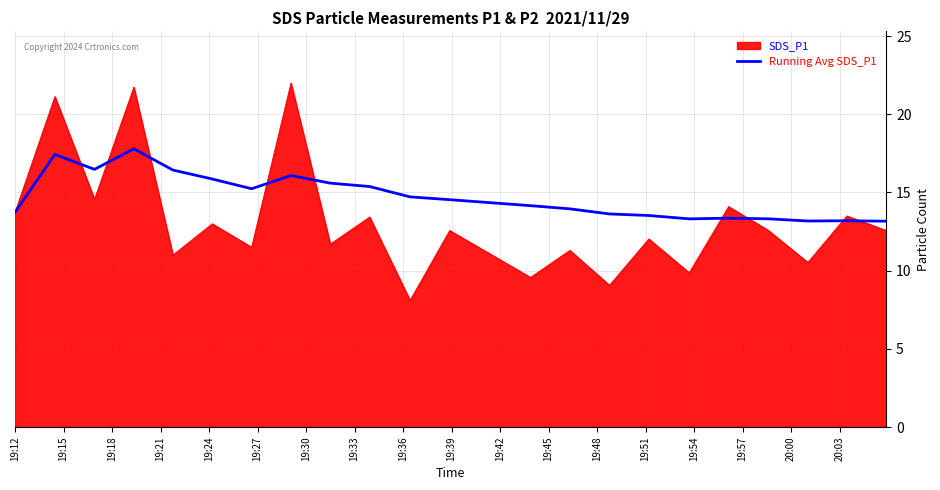

List the series in order of their peak value, lowest first.

Running Avg SDS_P1, SDS_P1